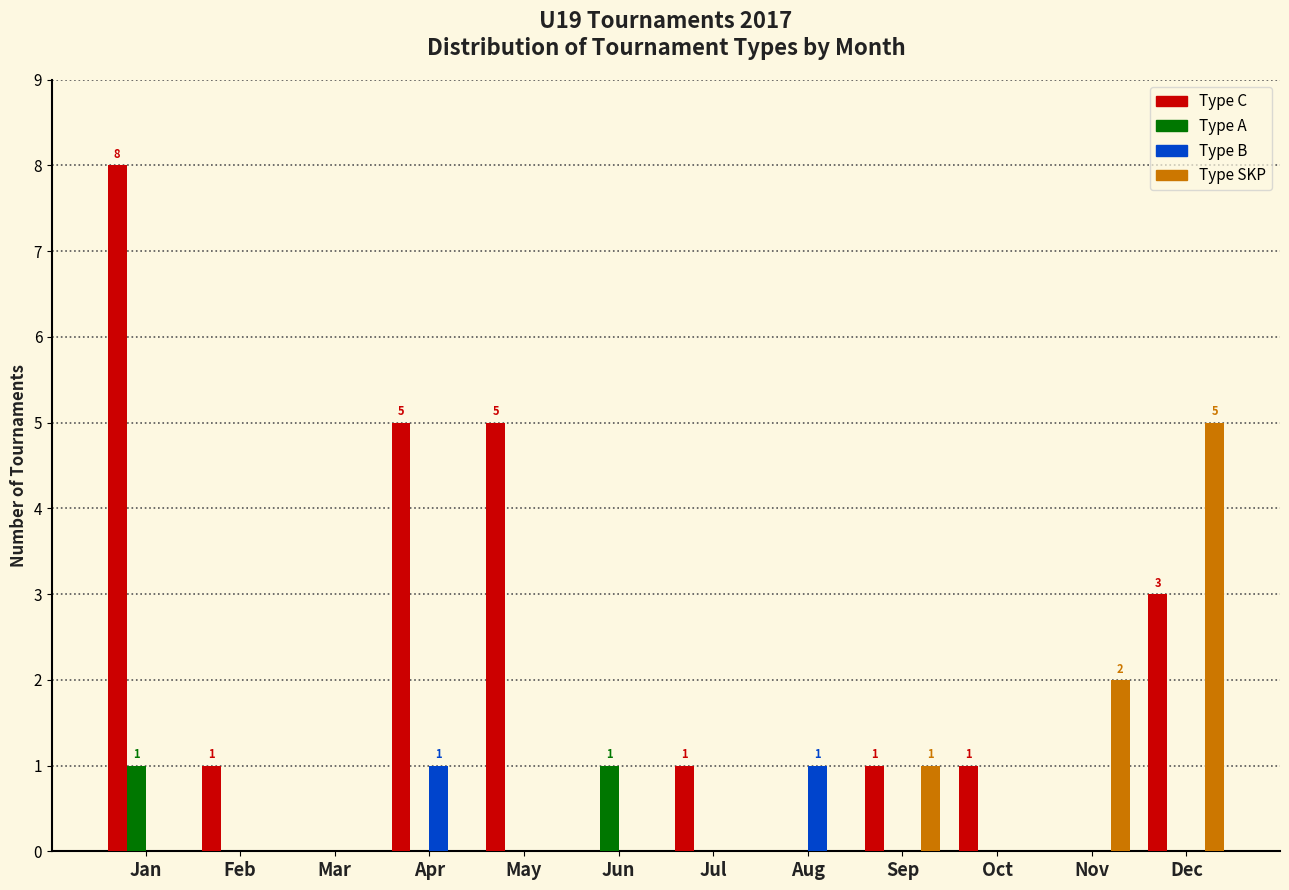

What is the maximum value shown in the chart?

8